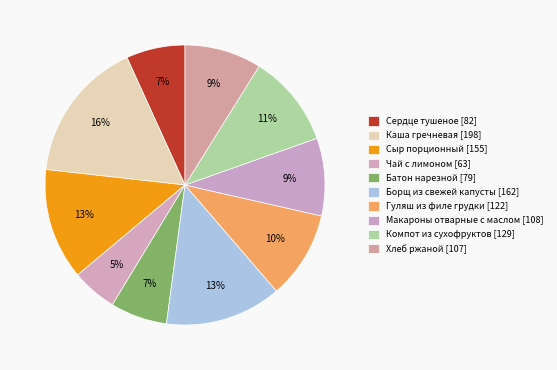

Rank the categories by value from lowest to highest.

Чай с лимоном, Батон нарезной, Сердце тушеное, Хлеб ржаной, Макароны отварные с маслом, Гуляш из филе грудки, Компот из сухофруктов, Сыр порционный, Борщ из свежей капусты, Каша гречневая